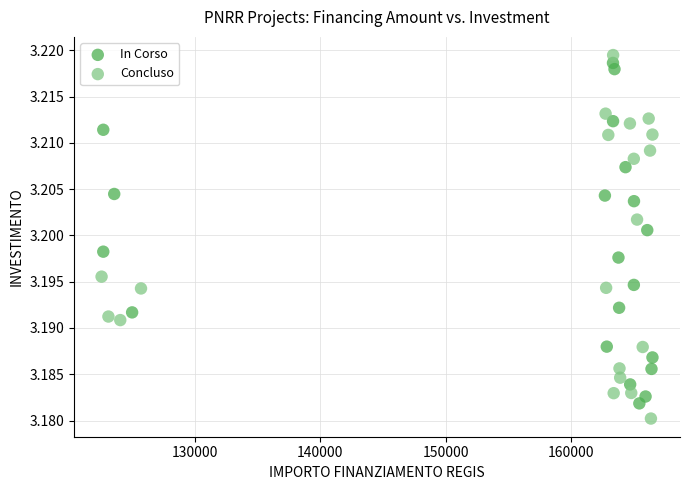

What are all the series names shown in the legend?

In Corso, Concluso